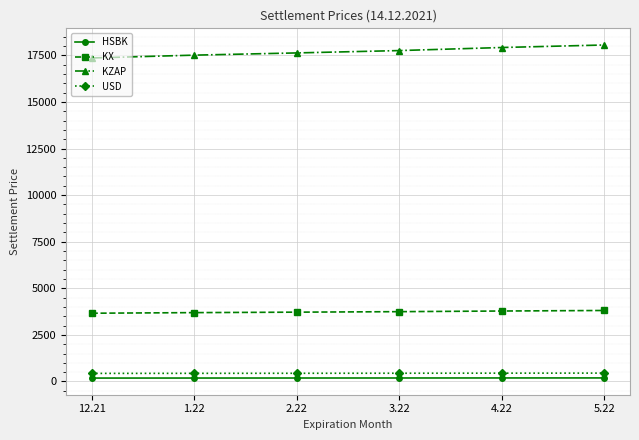

Is the value of KZAP at 3.22 greater than the value of HSBK at 3.22?

Yes